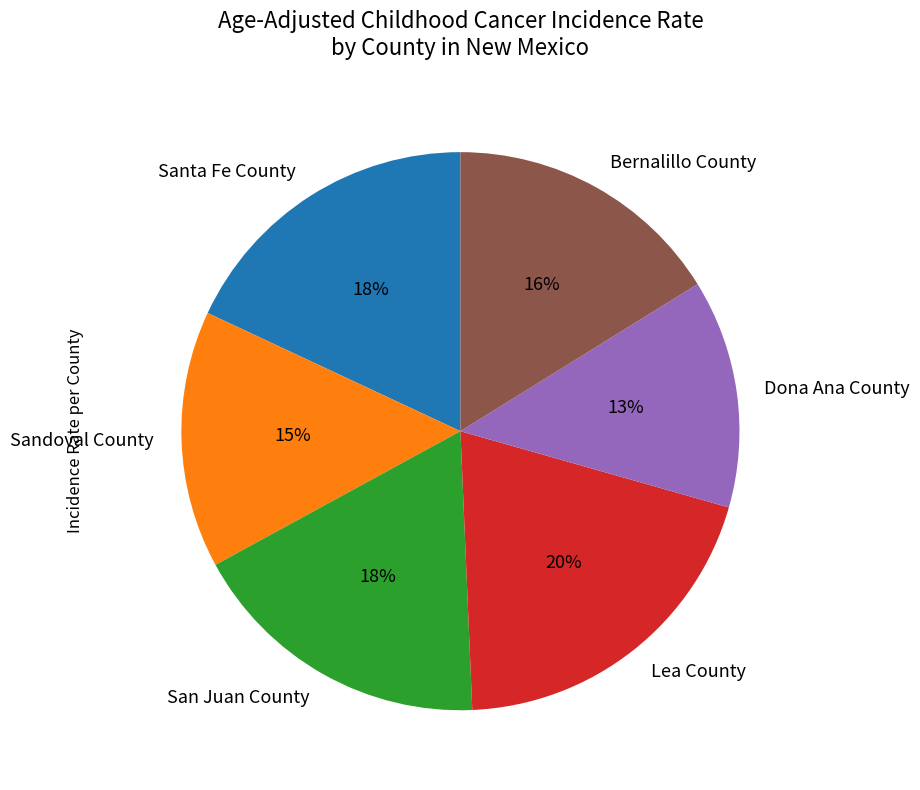

Which slice is the largest?

Lea County